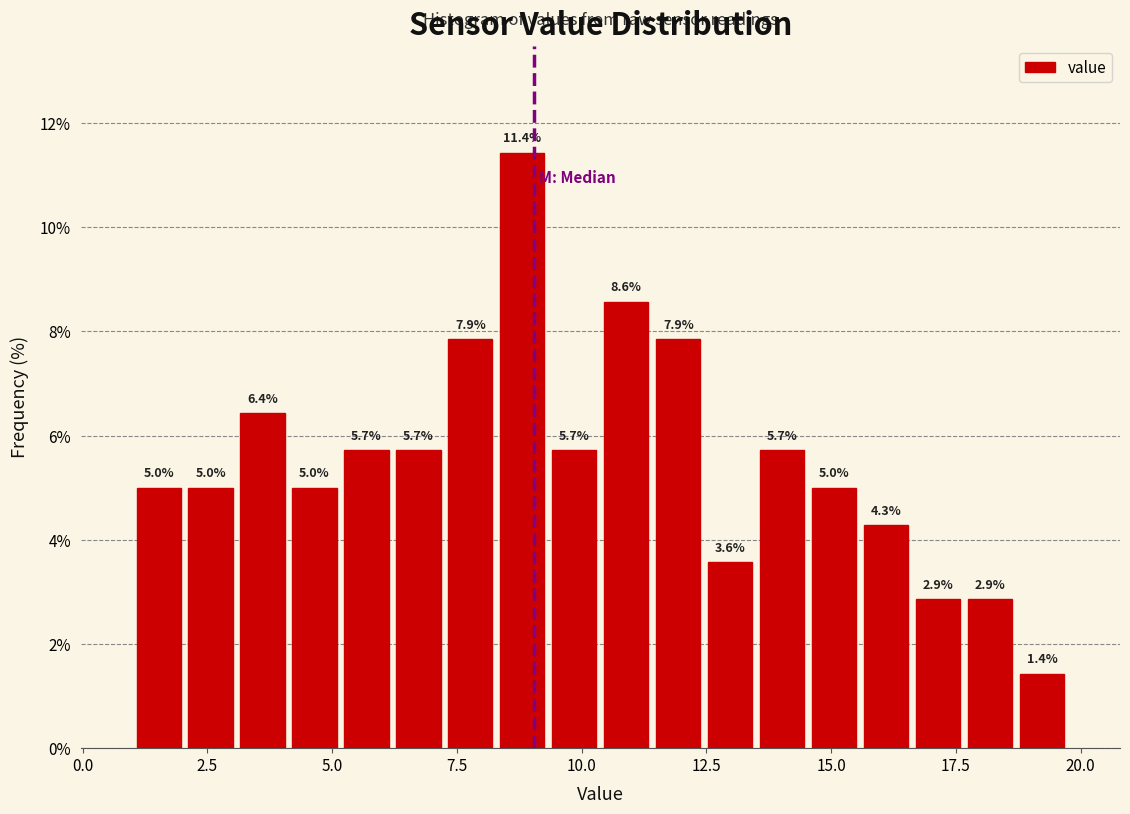

Read against the x-axis, roughly where is the centre of the tallest bar?

9.0